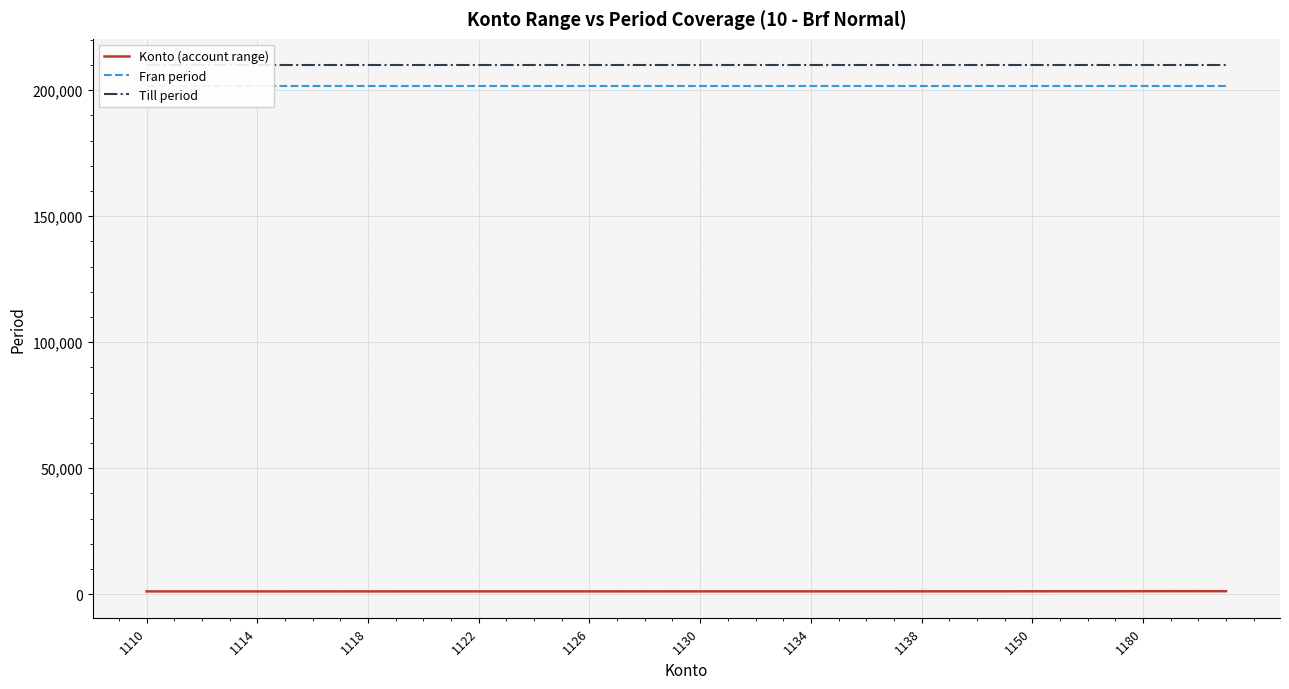

What is the approximate value of Fran period at 35?

201500